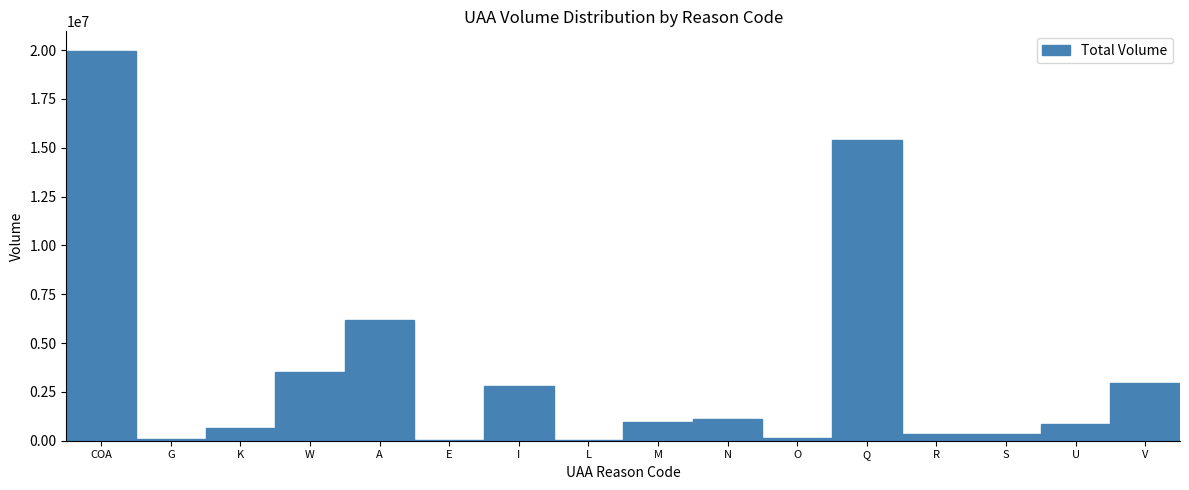

Approximately how many times larger is the value at N compared to I?

0.4